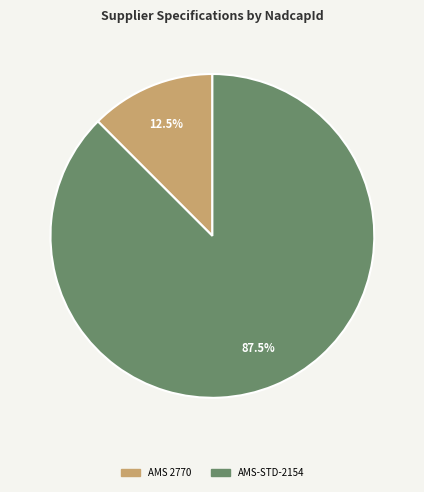

Is AMS-STD-2154 the majority of the pie?

Yes